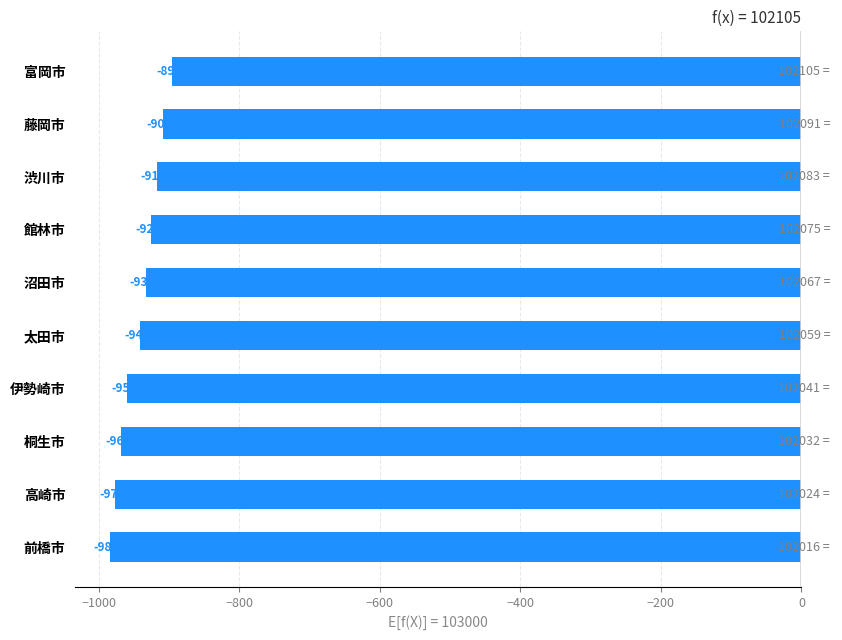

What is the average value?

-941